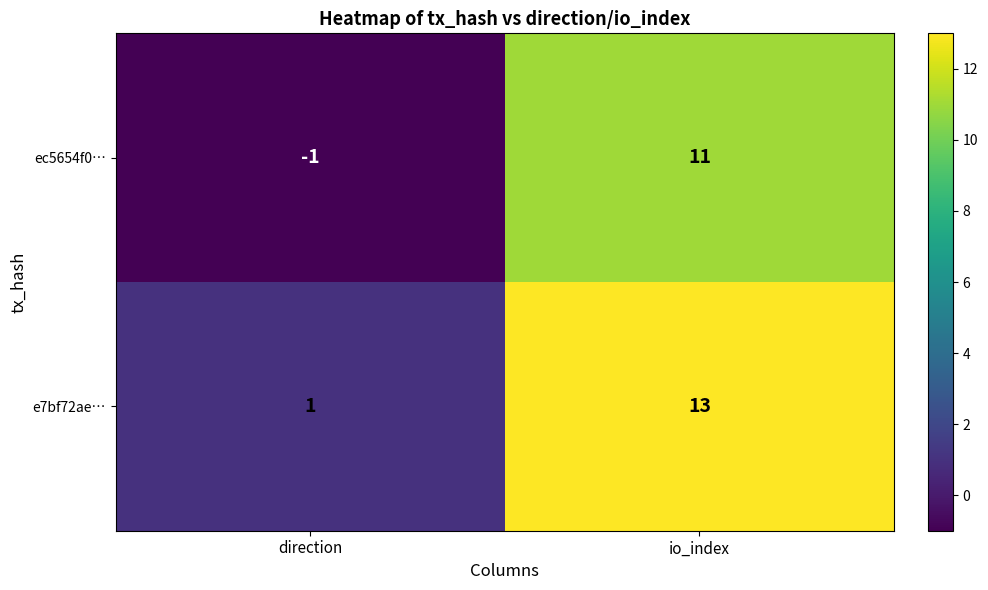

At which label does ec5654f0… reach its peak?

io_index